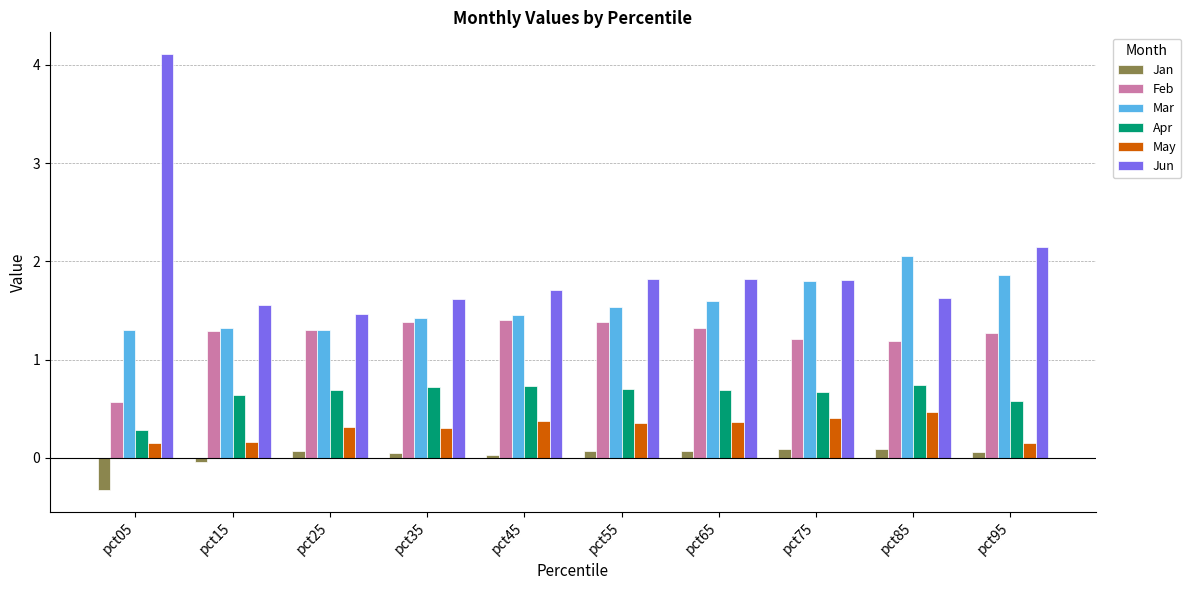

What is the minimum value shown in the chart?

-0.3